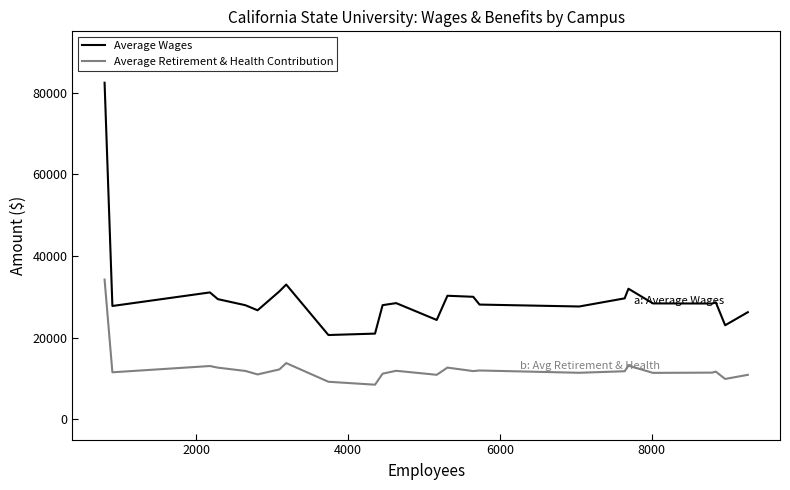

Which series has the largest range (max minus min)?

Average Wages